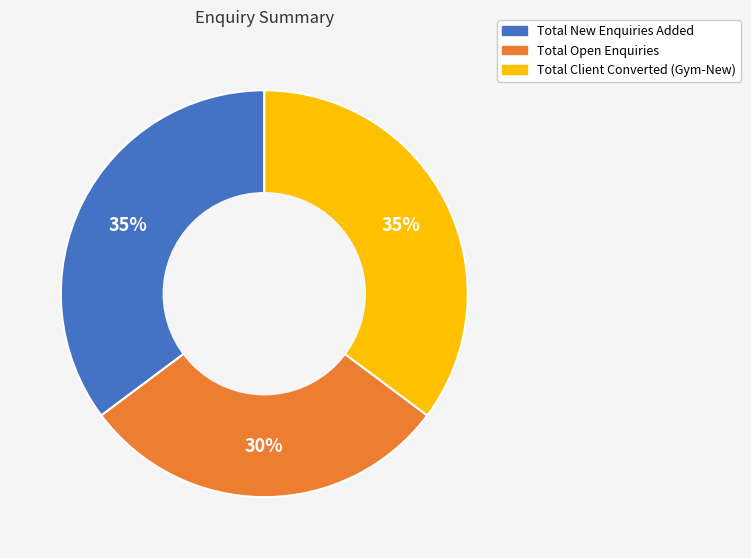

Is there any slice that represents more than half of the pie?

No